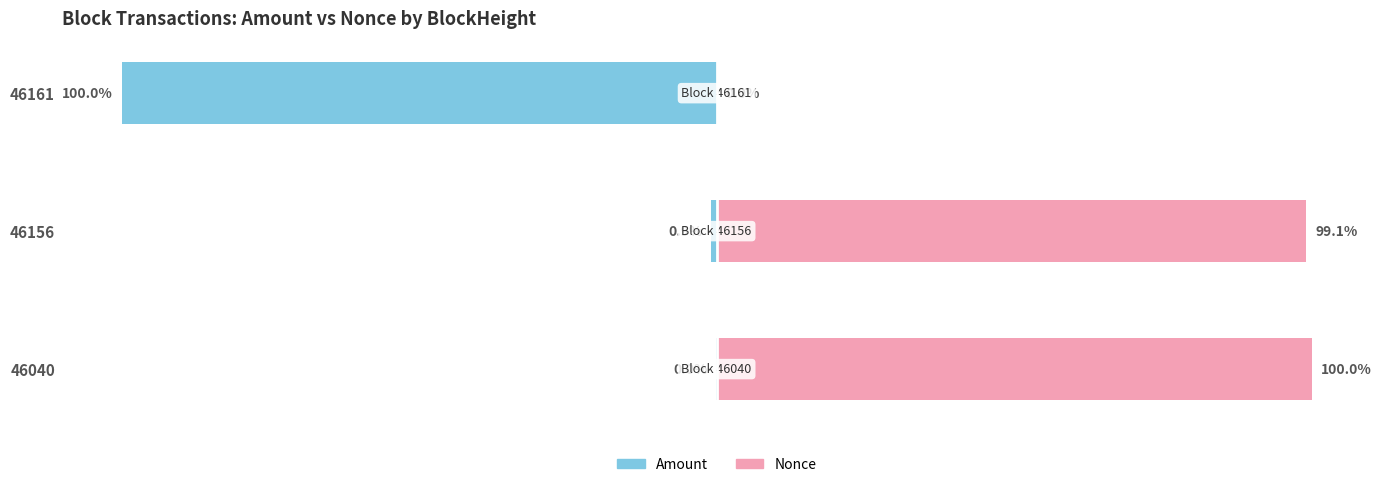

What is the average value of the Nonce (right) series?

66.4